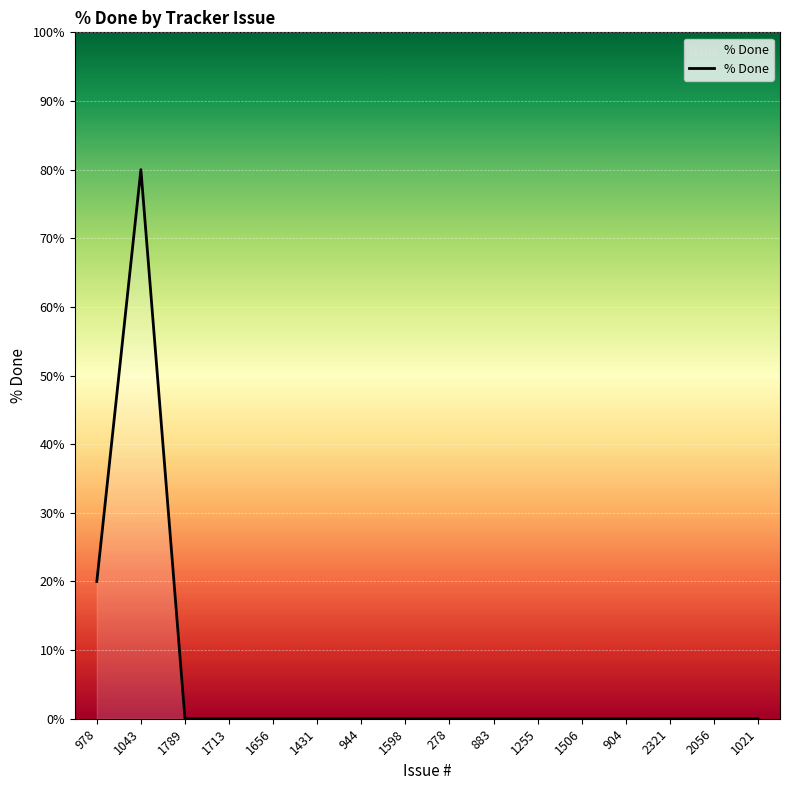

What position from the right is 1506?

5